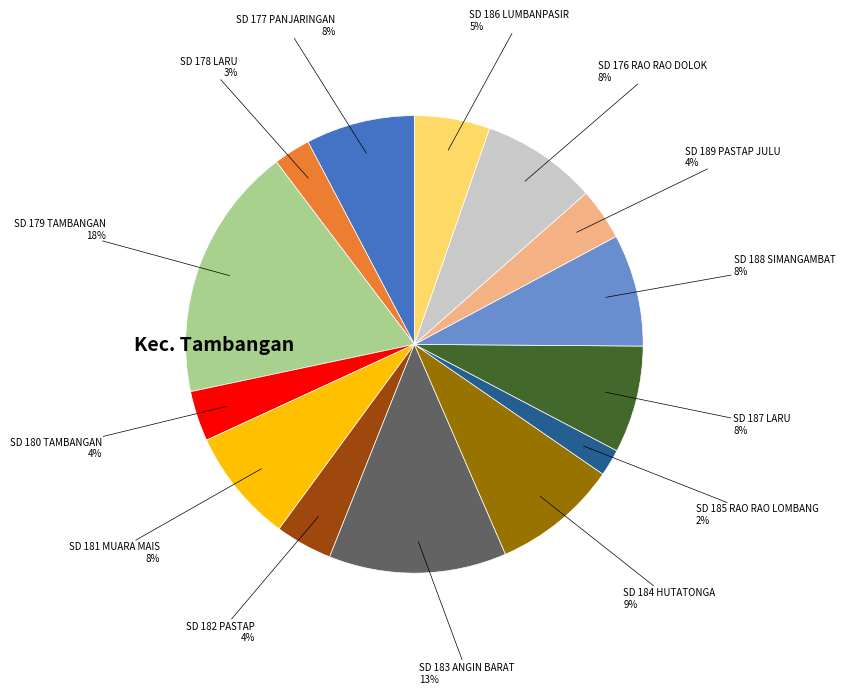

Is there a majority slice in this chart?

No